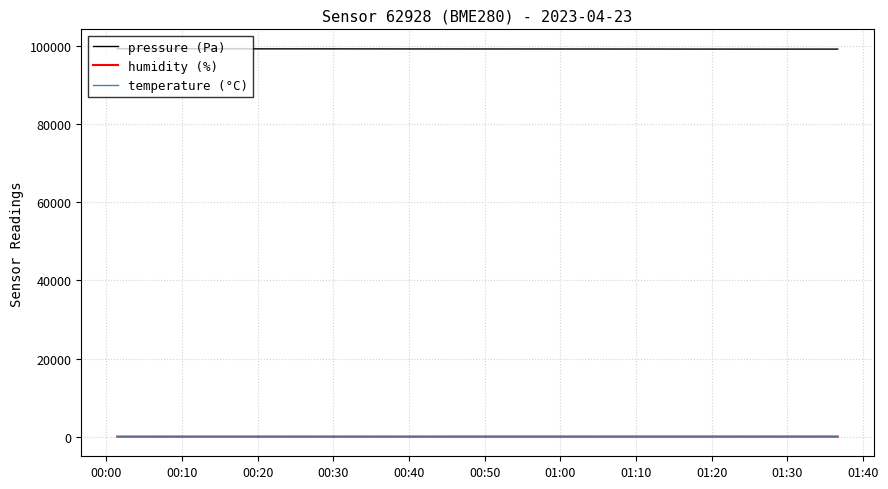

Count the number of data series in this chart.

3